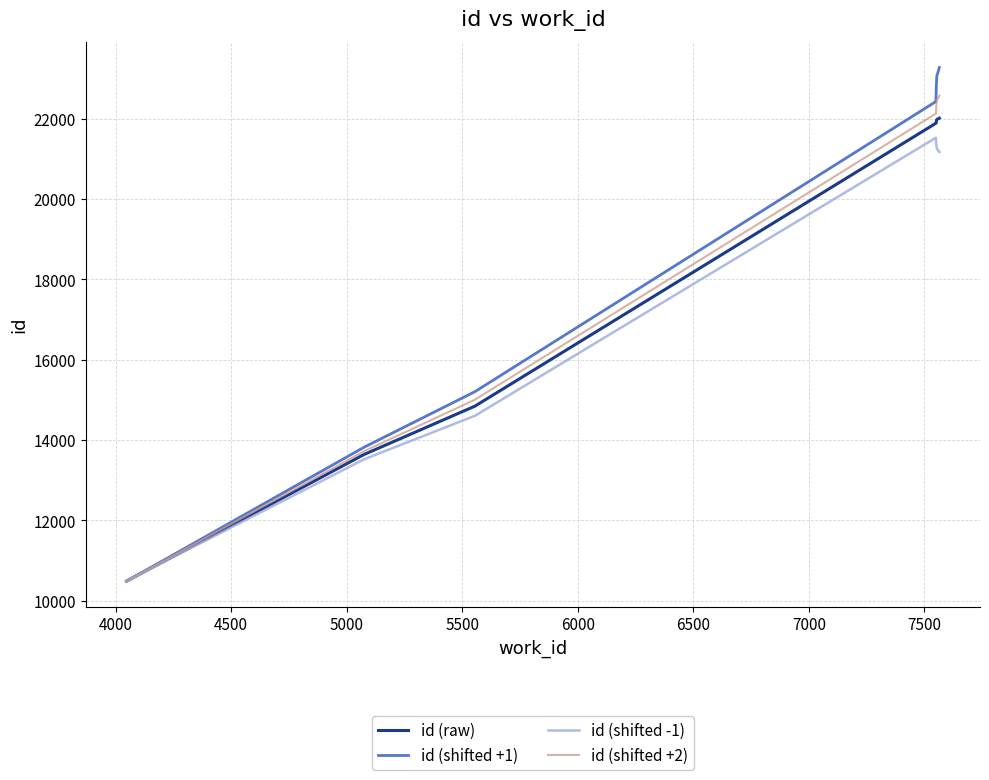

What is the maximum value for id (shifted -1)?

21523